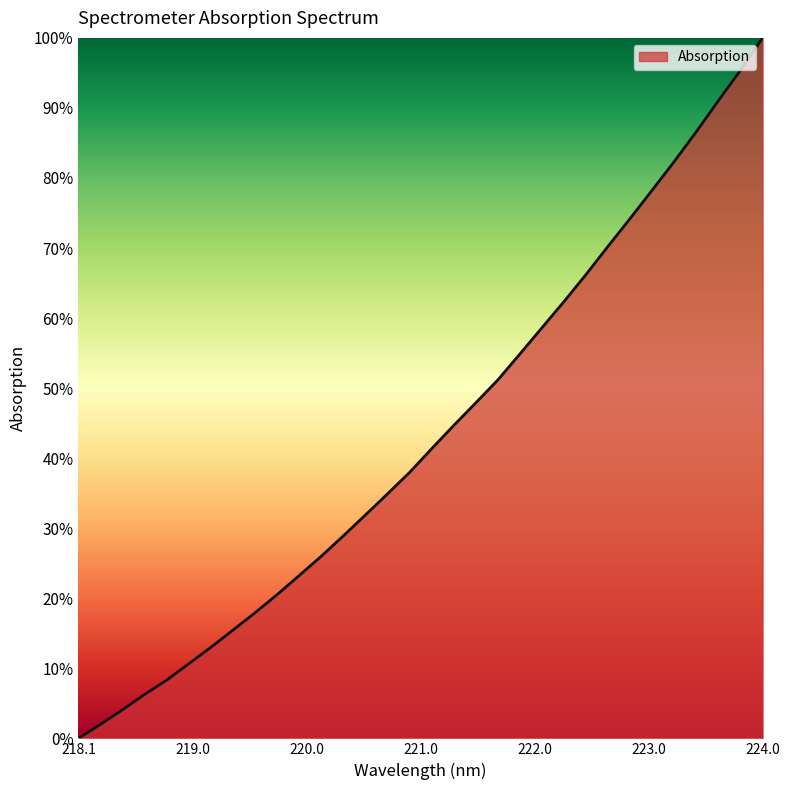

True or false: there are more than 0 points higher than both neighbors.

False